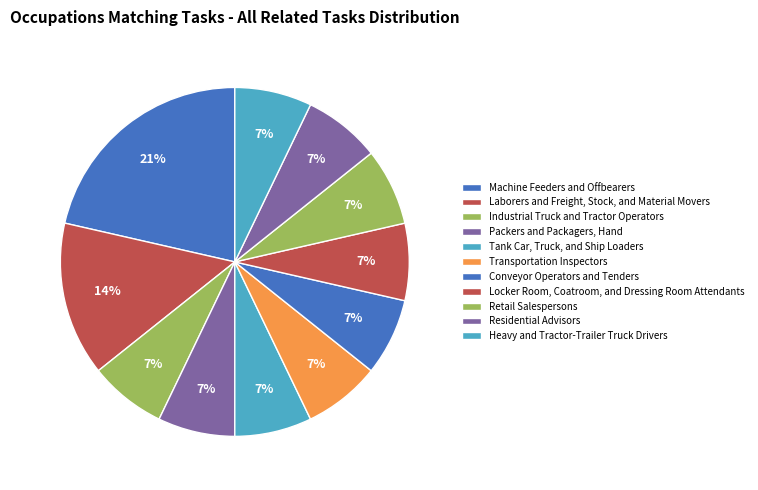

The Retail Salespersons slice represents 7% of the pie. True or false?

True